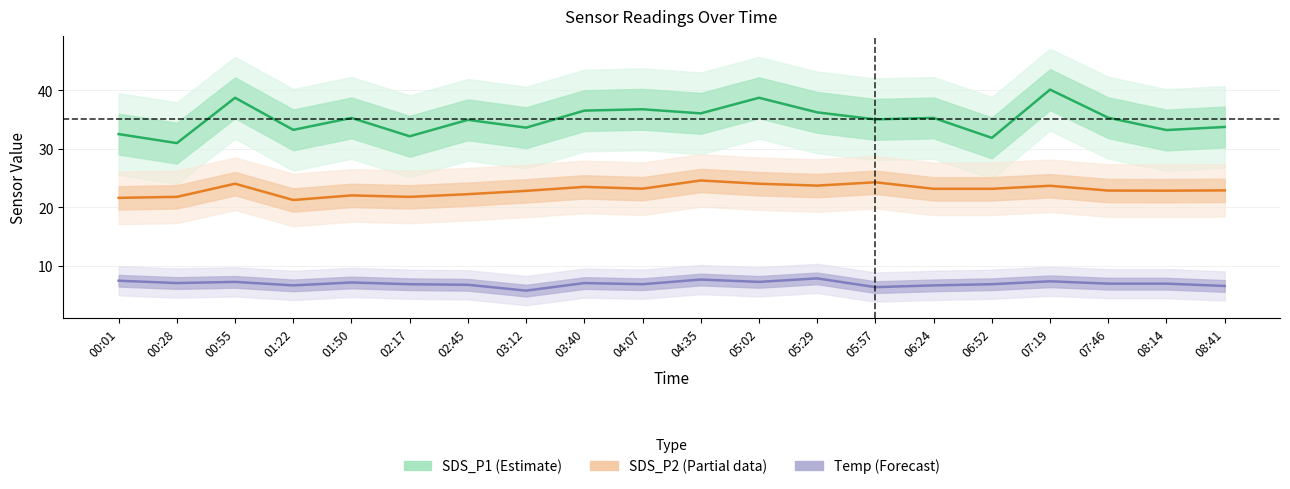

True or false: SDS_P2 (Partial) has a value of 23.5 at 03:40.

True